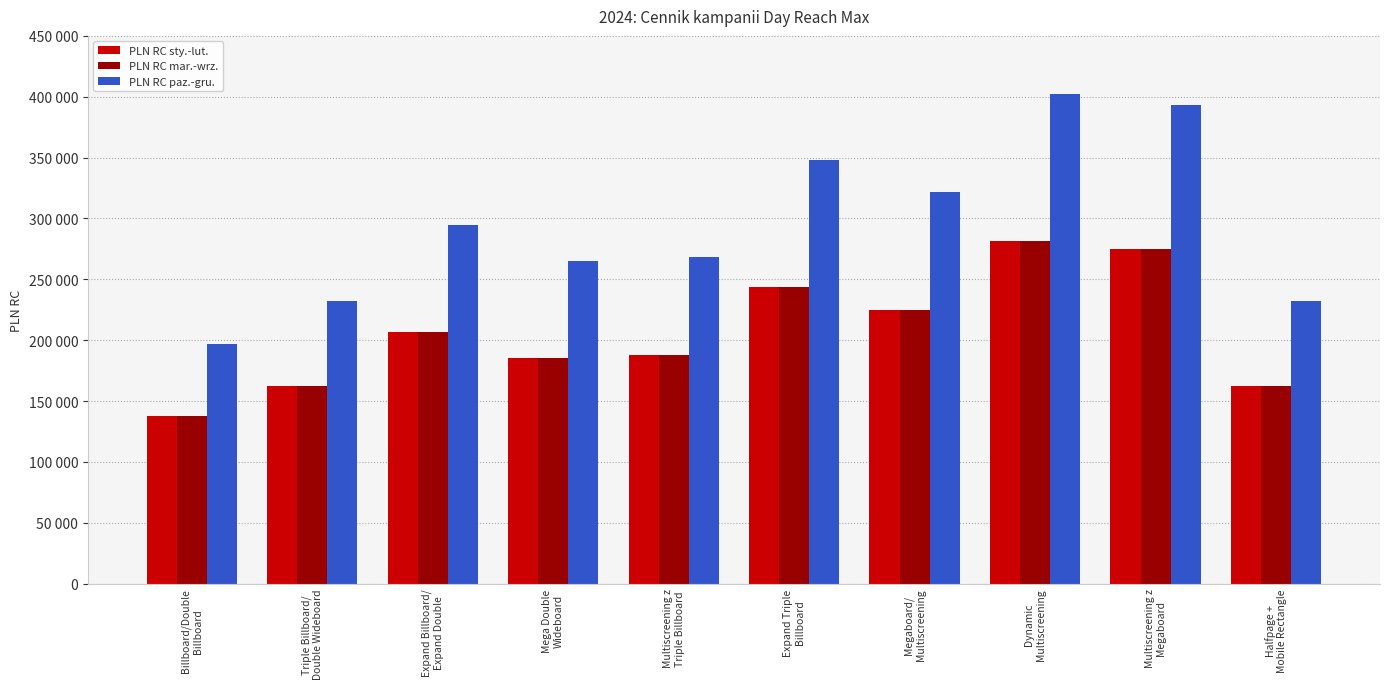

What are all the series names shown in the legend?

PLN RC sty.-lut., PLN RC mar.-wrz., PLN RC paz.-gru.